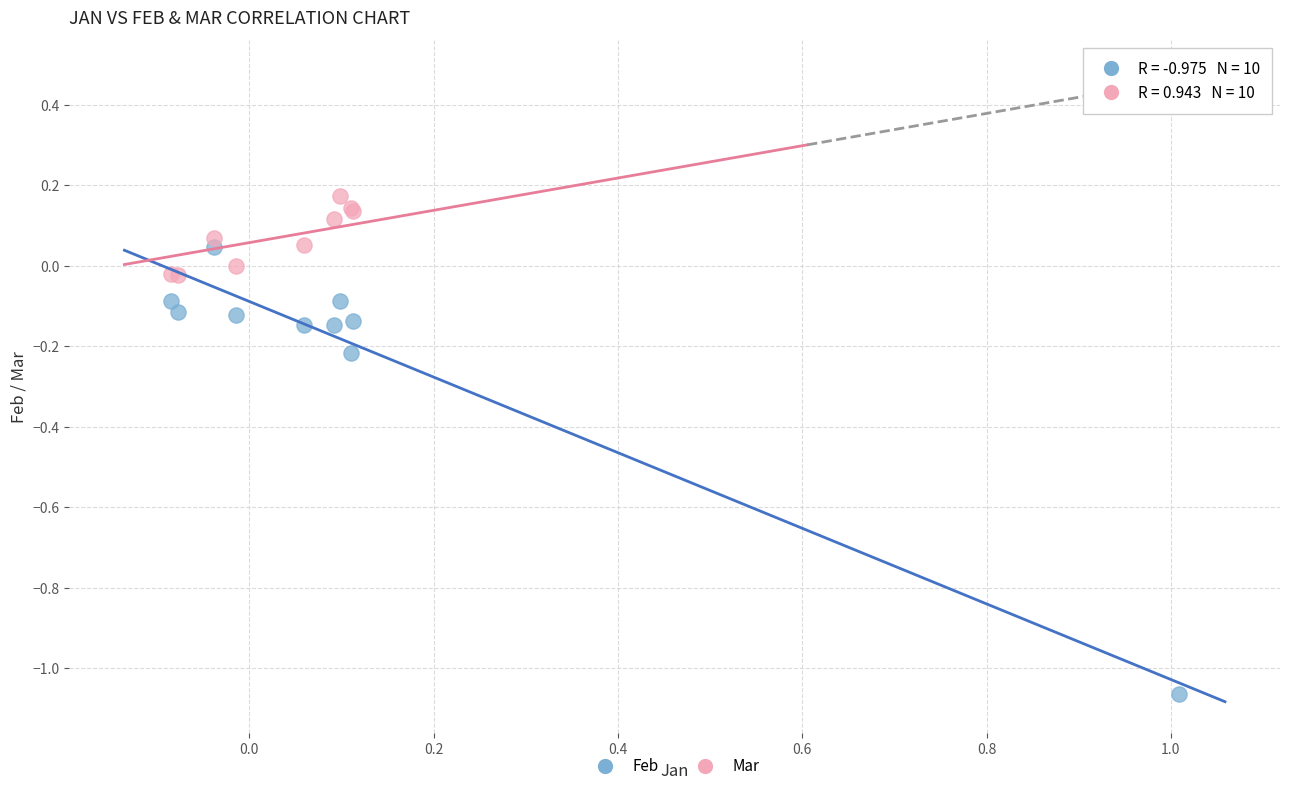

Which series contains the highest Y value?

Mar